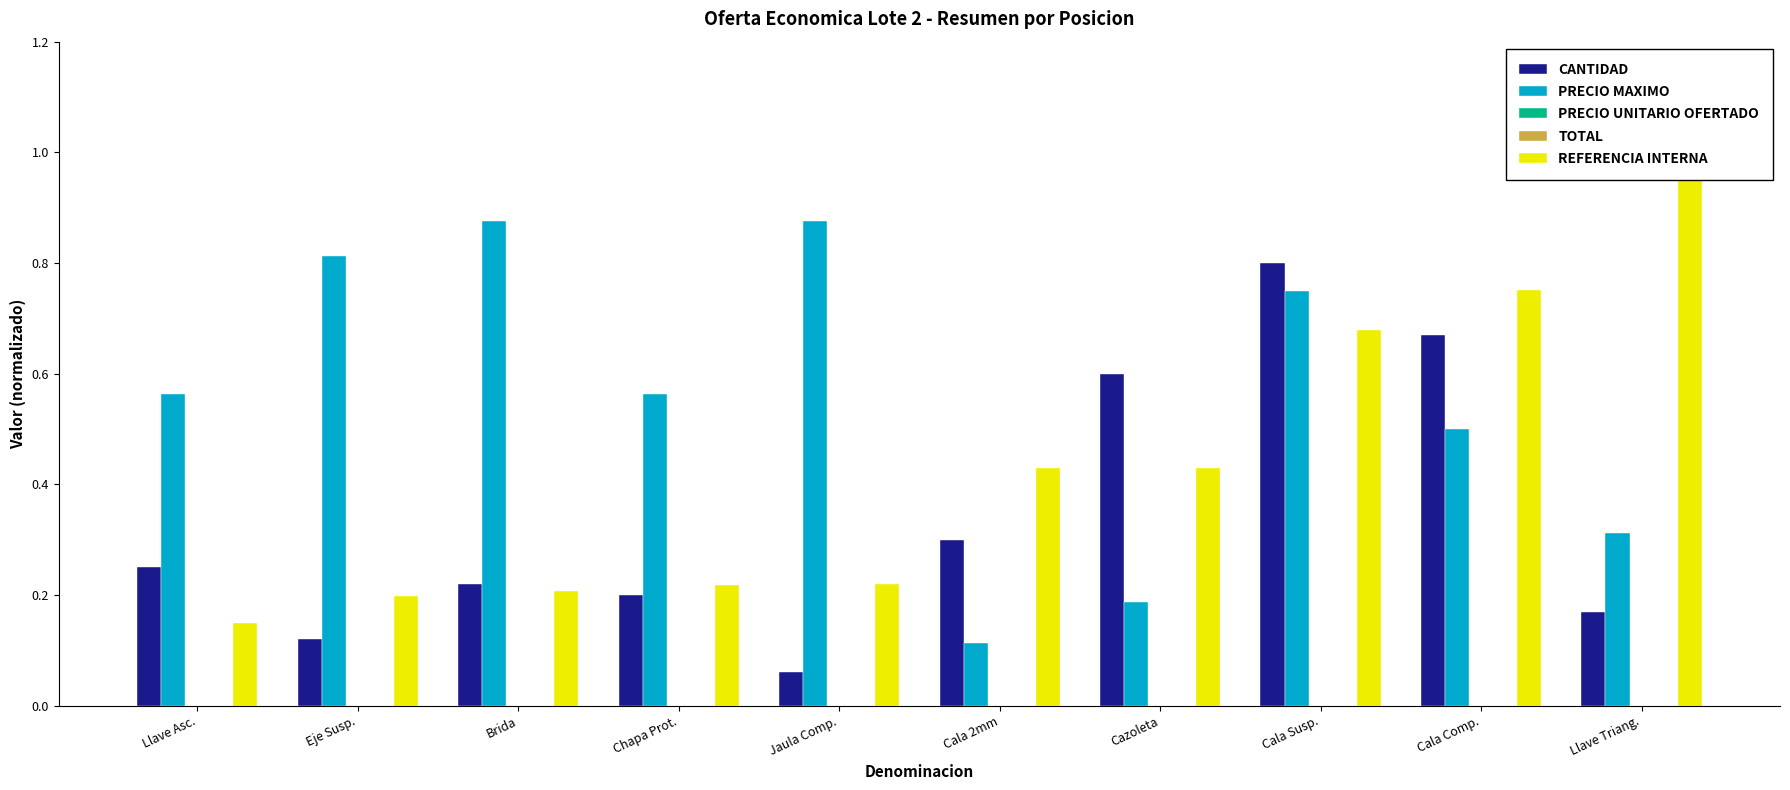

What is the label of the 2nd bar from the left?

Eje Susp.